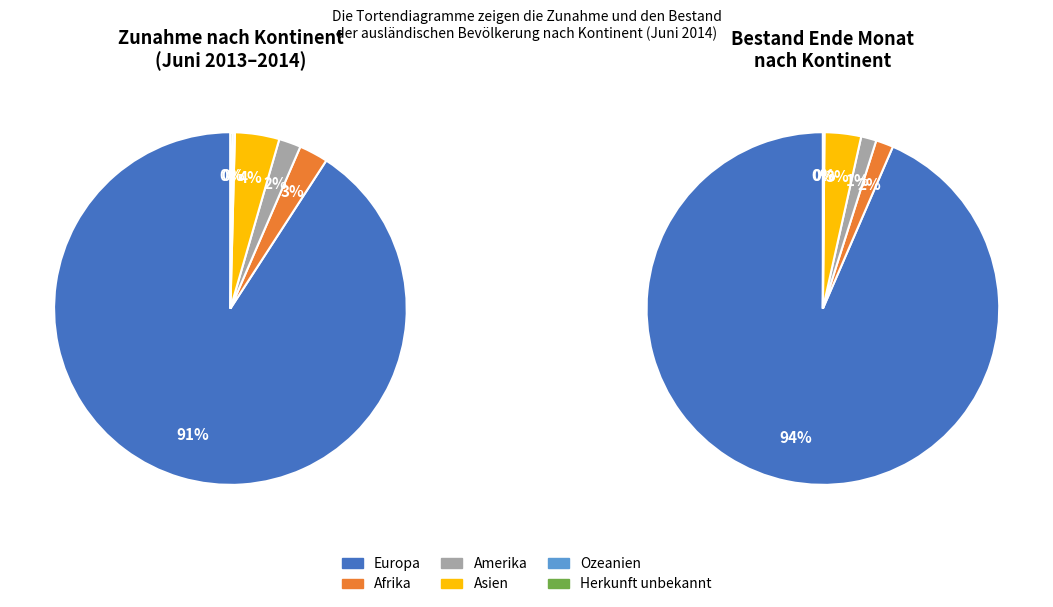

Rank the categories by value from highest to lowest.

Europa, Asien, Afrika, Amerika, Ozeanien, Herkunft unbekannt